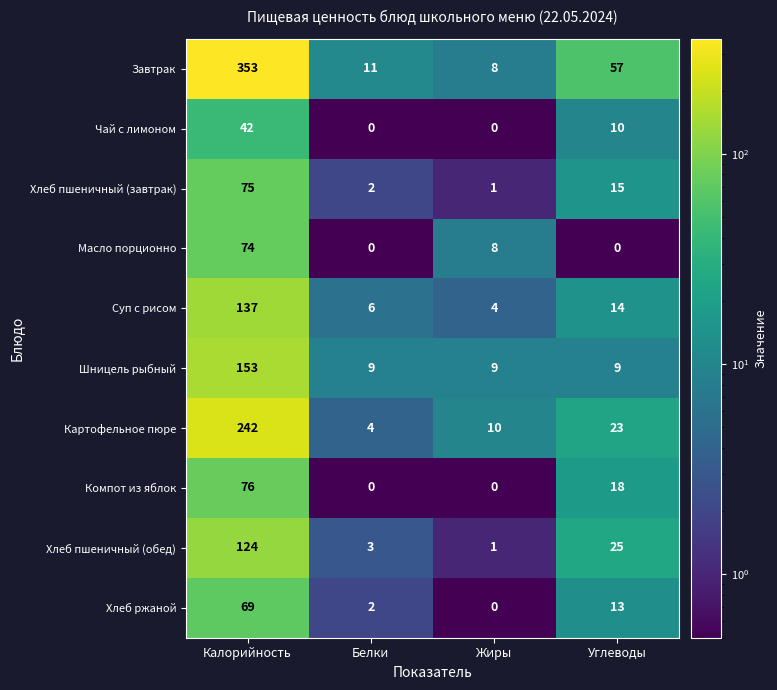

What is the sum of the Хлеб ржаной values at Белки and Калорийность?

71